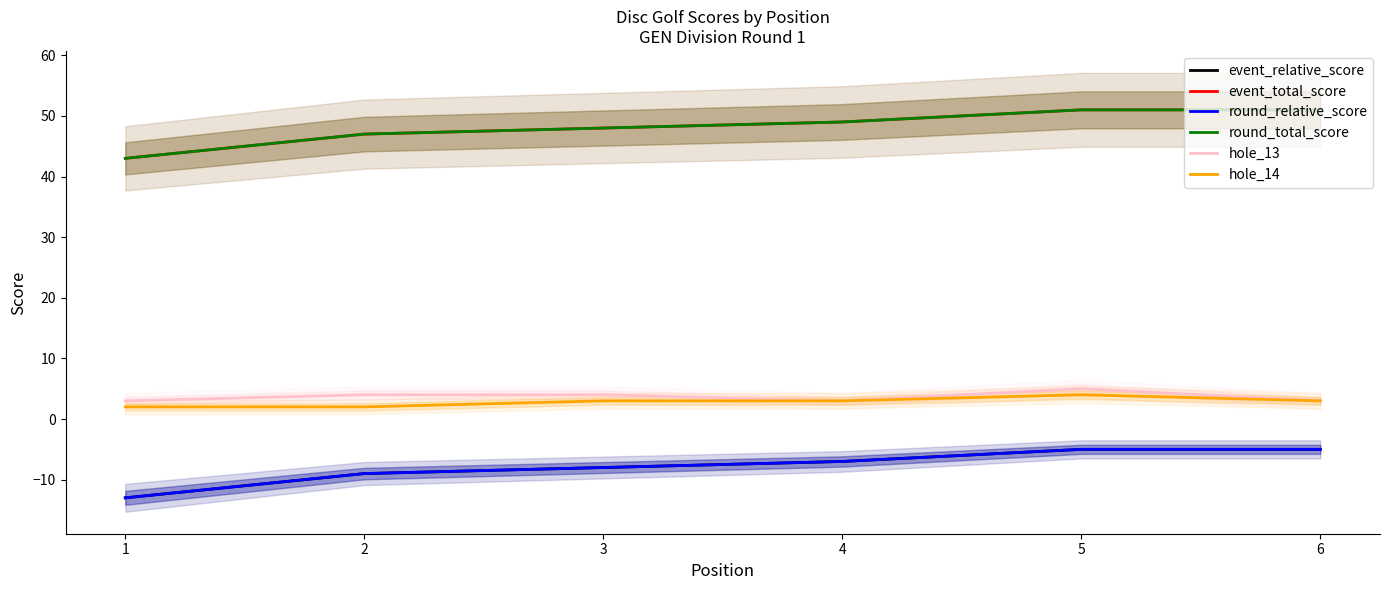

At which category is the sum across all series the highest?

5